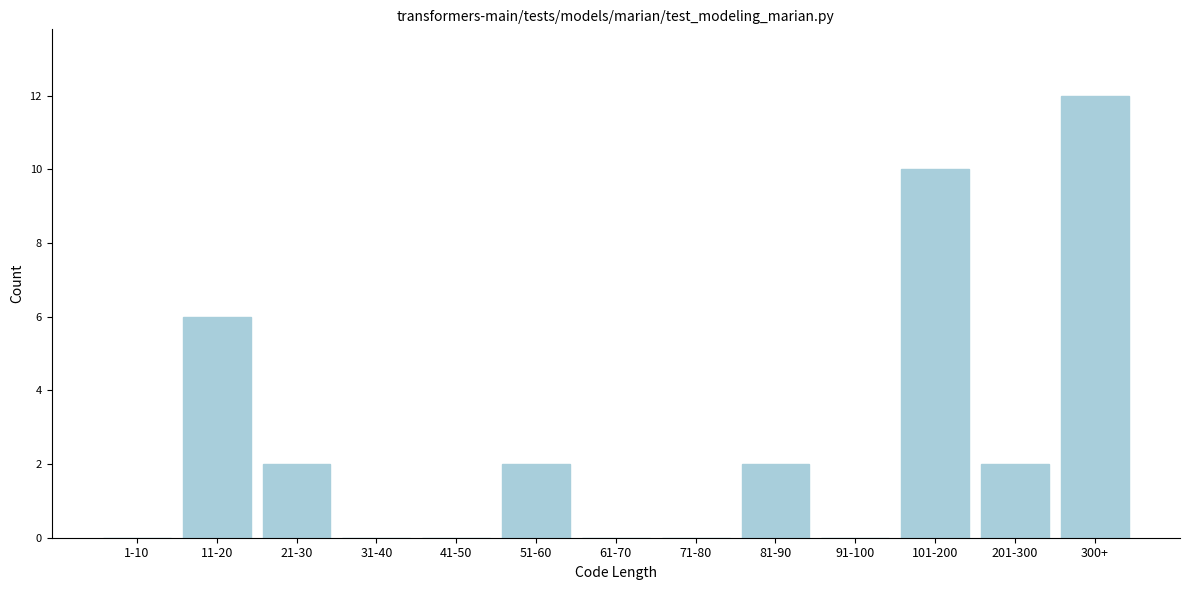

Reading left to right, extract all data points from this chart.

1-10=0	11-20=6	21-30=2	31-40=0	41-50=0	51-60=2	61-70=0	71-80=0	81-90=2	91-100=0	101-200=10	201-300=2	300+=12